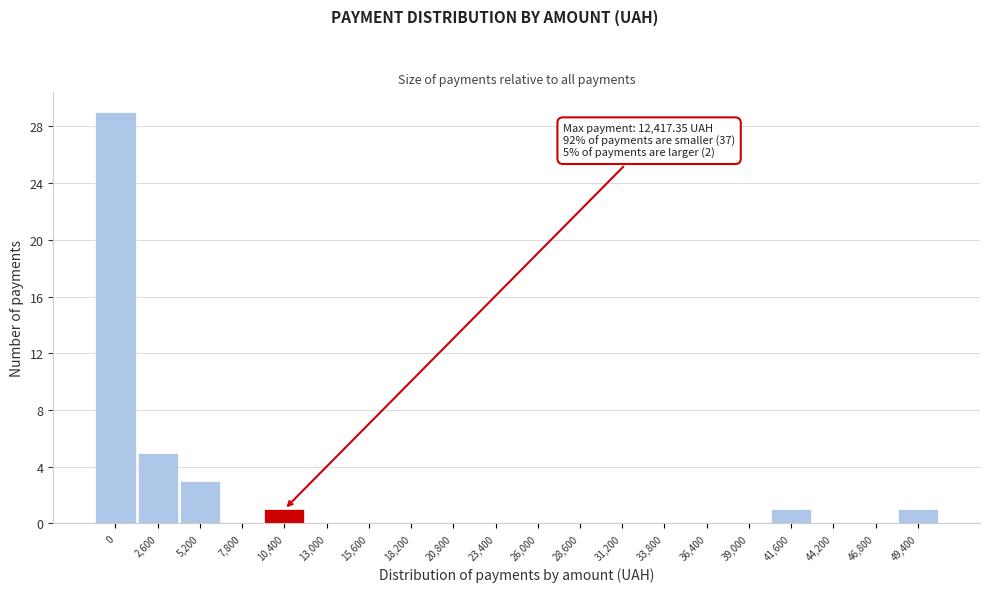

Reading right to left, list all the values displayed in this chart.

49,400=1	46,800=0	44,200=0	41,600=1	39,000=0	36,400=0	33,800=0	31,200=0	28,600=0	26,000=0	23,400=0	20,800=0	18,200=0	15,600=0	13,000=0	10,400=1	7,800=0	5,200=3	2,600=5	0=29